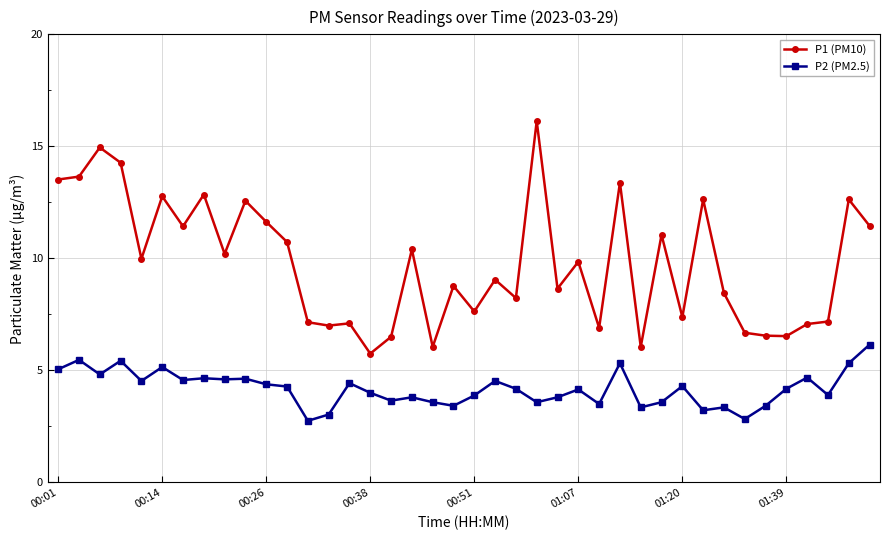

Which series has the largest range (max minus min)?

P1 (PM10)